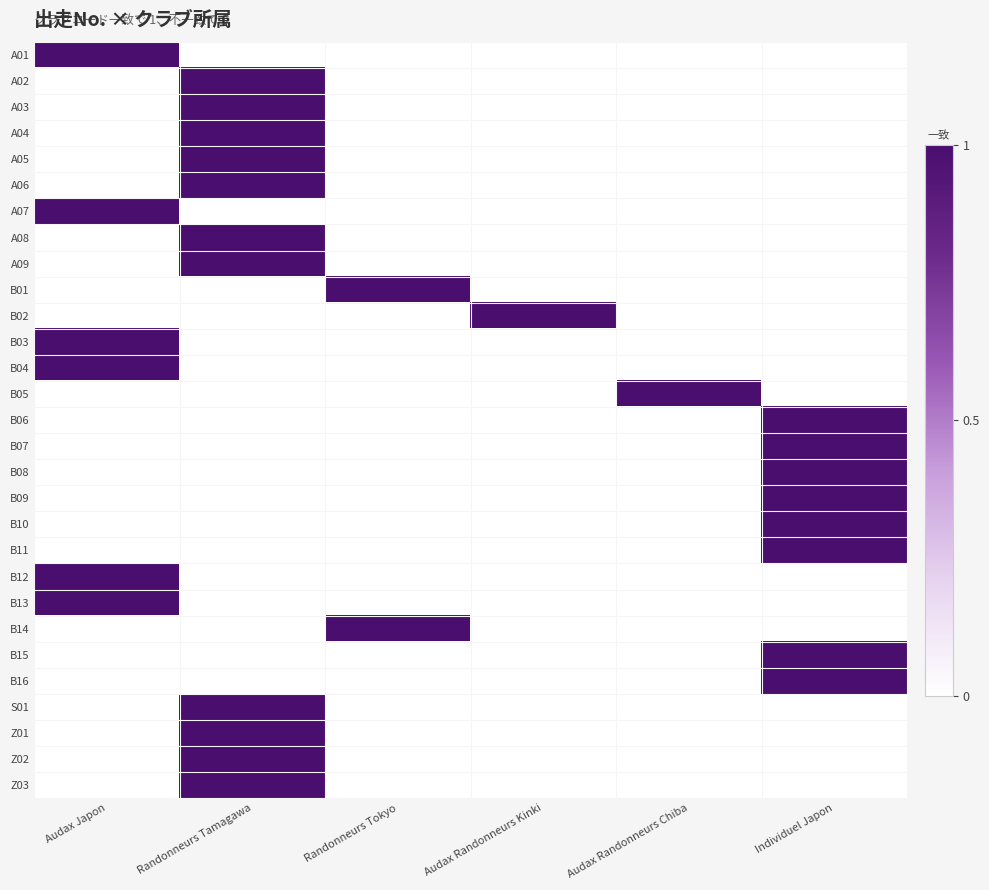

Reading left to right, what are all the values shown in this chart?

A01: Audax Japon=1	Randonneurs Tamagawa=0	Randonneurs Tokyo=0	Audax Randonneurs Kinki=0	Audax Randonneurs Chiba=0	Individuel Japon=0
A02: Audax Japon=0	Randonneurs Tamagawa=1	Randonneurs Tokyo=0	Audax Randonneurs Kinki=0	Audax Randonneurs Chiba=0	Individuel Japon=0
A03: Audax Japon=0	Randonneurs Tamagawa=1	Randonneurs Tokyo=0	Audax Randonneurs Kinki=0	Audax Randonneurs Chiba=0	Individuel Japon=0
A04: Audax Japon=0	Randonneurs Tamagawa=1	Randonneurs Tokyo=0	Audax Randonneurs Kinki=0	Audax Randonneurs Chiba=0	Individuel Japon=0
A05: Audax Japon=0	Randonneurs Tamagawa=1	Randonneurs Tokyo=0	Audax Randonneurs Kinki=0	Audax Randonneurs Chiba=0	Individuel Japon=0
A06: Audax Japon=0	Randonneurs Tamagawa=1	Randonneurs Tokyo=0	Audax Randonneurs Kinki=0	Audax Randonneurs Chiba=0	Individuel Japon=0
A07: Audax Japon=1	Randonneurs Tamagawa=0	Randonneurs Tokyo=0	Audax Randonneurs Kinki=0	Audax Randonneurs Chiba=0	Individuel Japon=0
A08: Audax Japon=0	Randonneurs Tamagawa=1	Randonneurs Tokyo=0	Audax Randonneurs Kinki=0	Audax Randonneurs Chiba=0	Individuel Japon=0
A09: Audax Japon=0	Randonneurs Tamagawa=1	Randonneurs Tokyo=0	Audax Randonneurs Kinki=0	Audax Randonneurs Chiba=0	Individuel Japon=0
B01: Audax Japon=0	Randonneurs Tamagawa=0	Randonneurs Tokyo=1	Audax Randonneurs Kinki=0	Audax Randonneurs Chiba=0	Individuel Japon=0
B02: Audax Japon=0	Randonneurs Tamagawa=0	Randonneurs Tokyo=0	Audax Randonneurs Kinki=1	Audax Randonneurs Chiba=0	Individuel Japon=0
B03: Audax Japon=1	Randonneurs Tamagawa=0	Randonneurs Tokyo=0	Audax Randonneurs Kinki=0	Audax Randonneurs Chiba=0	Individuel Japon=0
B04: Audax Japon=1	Randonneurs Tamagawa=0	Randonneurs Tokyo=0	Audax Randonneurs Kinki=0	Audax Randonneurs Chiba=0	Individuel Japon=0
B05: Audax Japon=0	Randonneurs Tamagawa=0	Randonneurs Tokyo=0	Audax Randonneurs Kinki=0	Audax Randonneurs Chiba=1	Individuel Japon=0
B06: Audax Japon=0	Randonneurs Tamagawa=0	Randonneurs Tokyo=0	Audax Randonneurs Kinki=0	Audax Randonneurs Chiba=0	Individuel Japon=1
B07: Audax Japon=0	Randonneurs Tamagawa=0	Randonneurs Tokyo=0	Audax Randonneurs Kinki=0	Audax Randonneurs Chiba=0	Individuel Japon=1
B08: Audax Japon=0	Randonneurs Tamagawa=0	Randonneurs Tokyo=0	Audax Randonneurs Kinki=0	Audax Randonneurs Chiba=0	Individuel Japon=1
B09: Audax Japon=0	Randonneurs Tamagawa=0	Randonneurs Tokyo=0	Audax Randonneurs Kinki=0	Audax Randonneurs Chiba=0	Individuel Japon=1
B10: Audax Japon=0	Randonneurs Tamagawa=0	Randonneurs Tokyo=0	Audax Randonneurs Kinki=0	Audax Randonneurs Chiba=0	Individuel Japon=1
B11: Audax Japon=0	Randonneurs Tamagawa=0	Randonneurs Tokyo=0	Audax Randonneurs Kinki=0	Audax Randonneurs Chiba=0	Individuel Japon=1
B12: Audax Japon=1	Randonneurs Tamagawa=0	Randonneurs Tokyo=0	Audax Randonneurs Kinki=0	Audax Randonneurs Chiba=0	Individuel Japon=0
B13: Audax Japon=1	Randonneurs Tamagawa=0	Randonneurs Tokyo=0	Audax Randonneurs Kinki=0	Audax Randonneurs Chiba=0	Individuel Japon=0
B14: Audax Japon=0	Randonneurs Tamagawa=0	Randonneurs Tokyo=1	Audax Randonneurs Kinki=0	Audax Randonneurs Chiba=0	Individuel Japon=0
B15: Audax Japon=0	Randonneurs Tamagawa=0	Randonneurs Tokyo=0	Audax Randonneurs Kinki=0	Audax Randonneurs Chiba=0	Individuel Japon=1
B16: Audax Japon=0	Randonneurs Tamagawa=0	Randonneurs Tokyo=0	Audax Randonneurs Kinki=0	Audax Randonneurs Chiba=0	Individuel Japon=1
S01: Audax Japon=0	Randonneurs Tamagawa=1	Randonneurs Tokyo=0	Audax Randonneurs Kinki=0	Audax Randonneurs Chiba=0	Individuel Japon=0
Z01: Audax Japon=0	Randonneurs Tamagawa=1	Randonneurs Tokyo=0	Audax Randonneurs Kinki=0	Audax Randonneurs Chiba=0	Individuel Japon=0
Z02: Audax Japon=0	Randonneurs Tamagawa=1	Randonneurs Tokyo=0	Audax Randonneurs Kinki=0	Audax Randonneurs Chiba=0	Individuel Japon=0
Z03: Audax Japon=0	Randonneurs Tamagawa=1	Randonneurs Tokyo=0	Audax Randonneurs Kinki=0	Audax Randonneurs Chiba=0	Individuel Japon=0